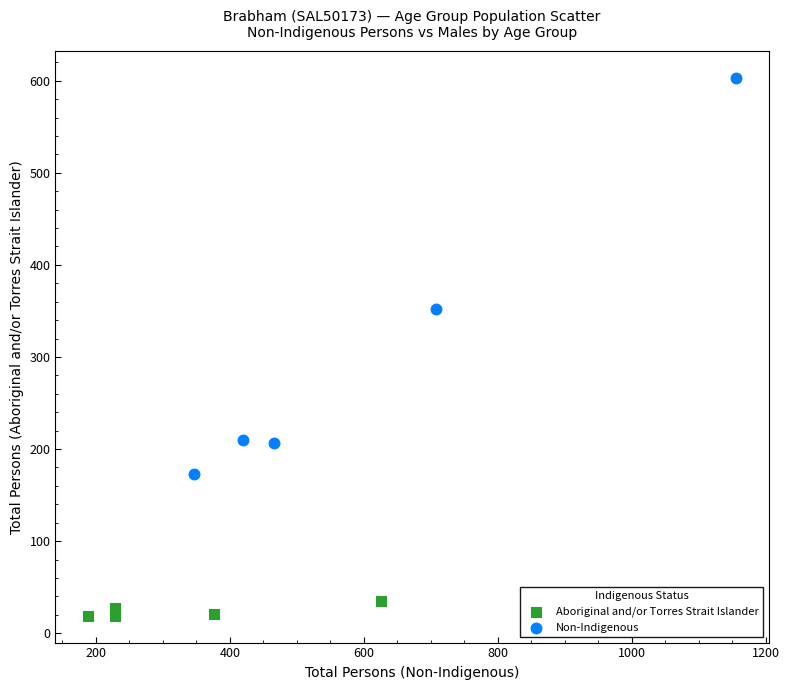

Which series reaches the maximum Y coordinate?

Non-Indigenous